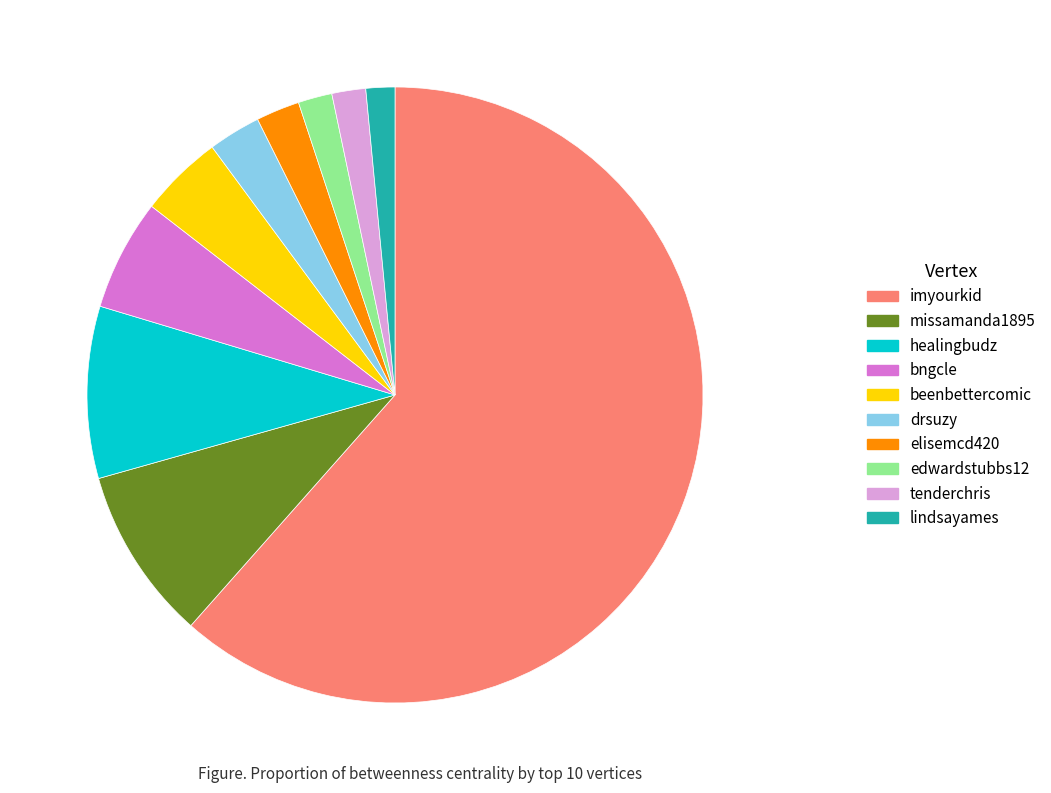

Is it true that missamanda1895 is 21% of the pie?

False